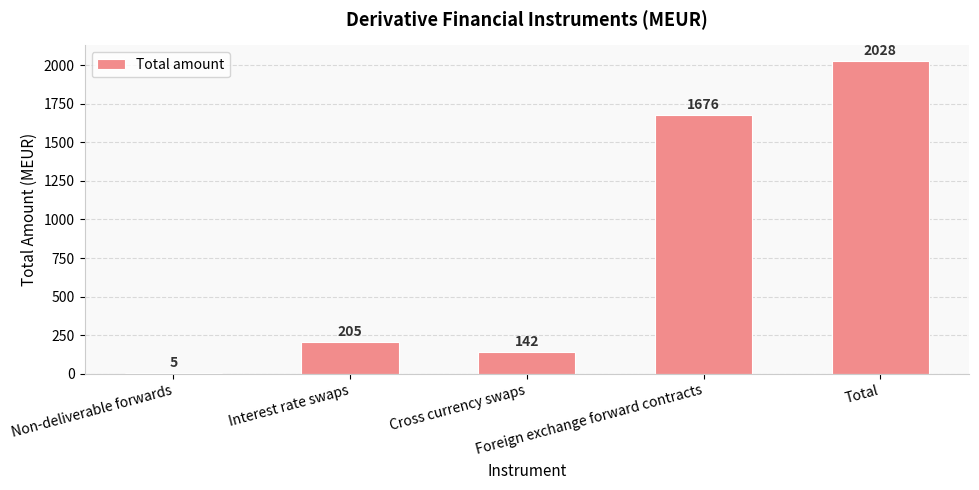

What is the sum of all values?

4056